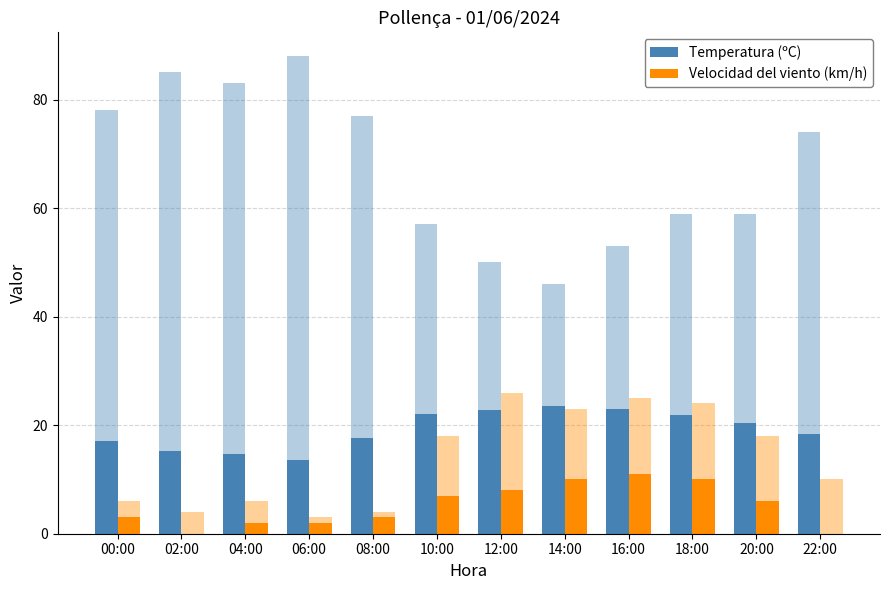

What position from the left is 12:00?

7